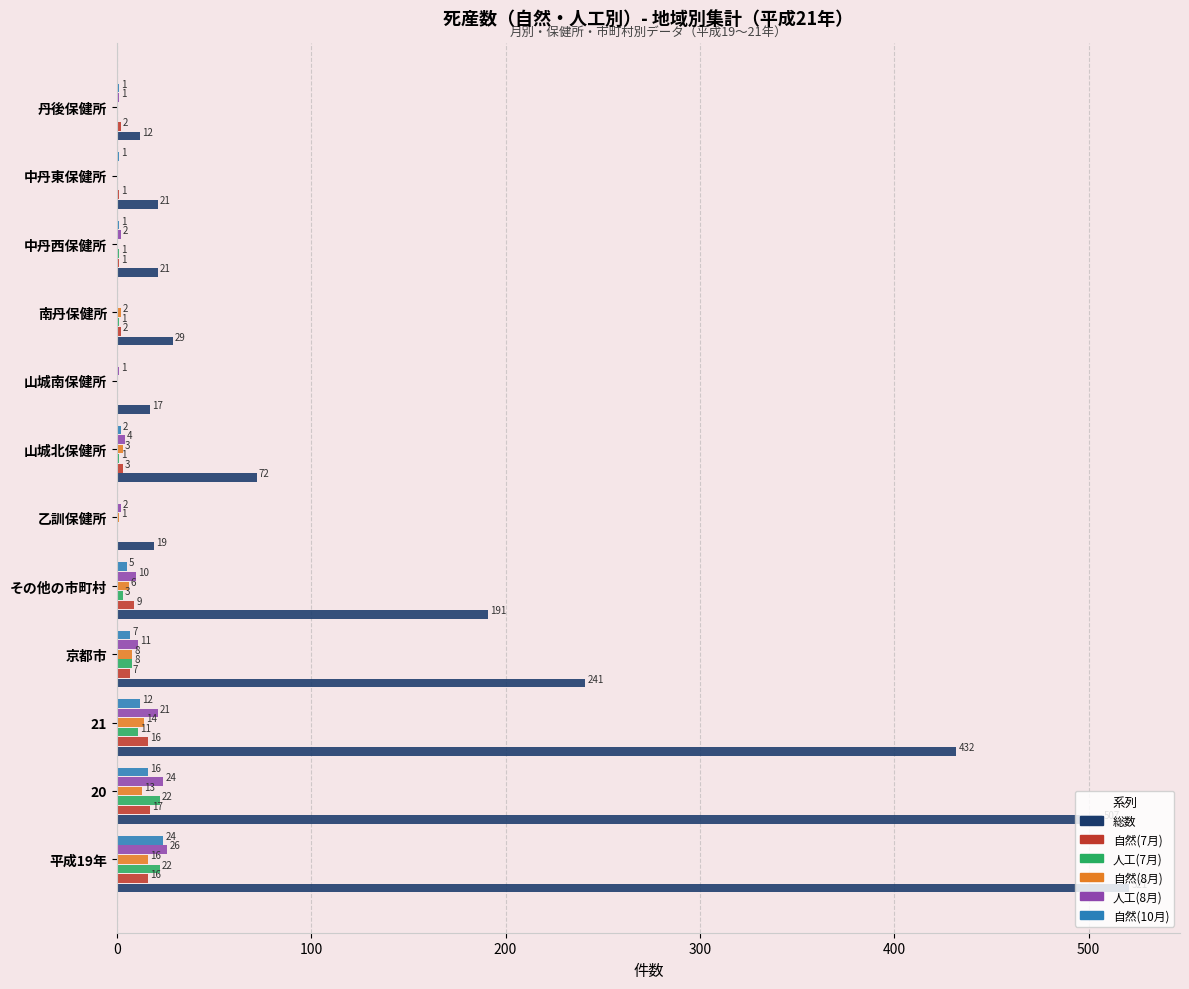

What is the total value across all series at 20?

599